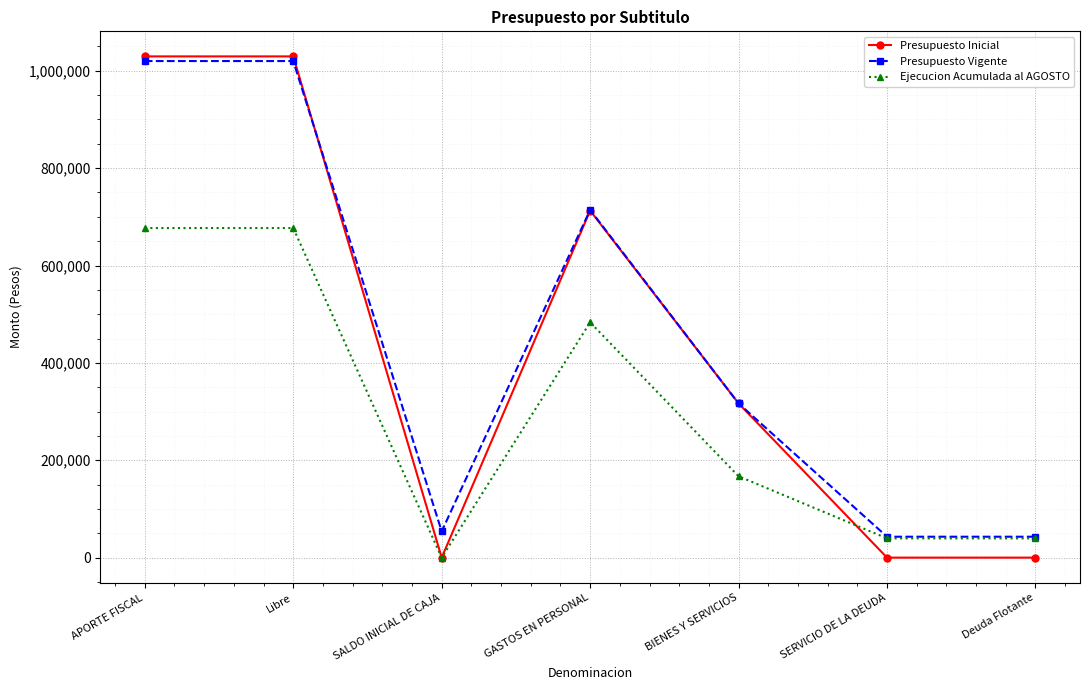

Is it true that Presupuesto Inicial equals 712847 at GASTOS EN PERSONAL?

True